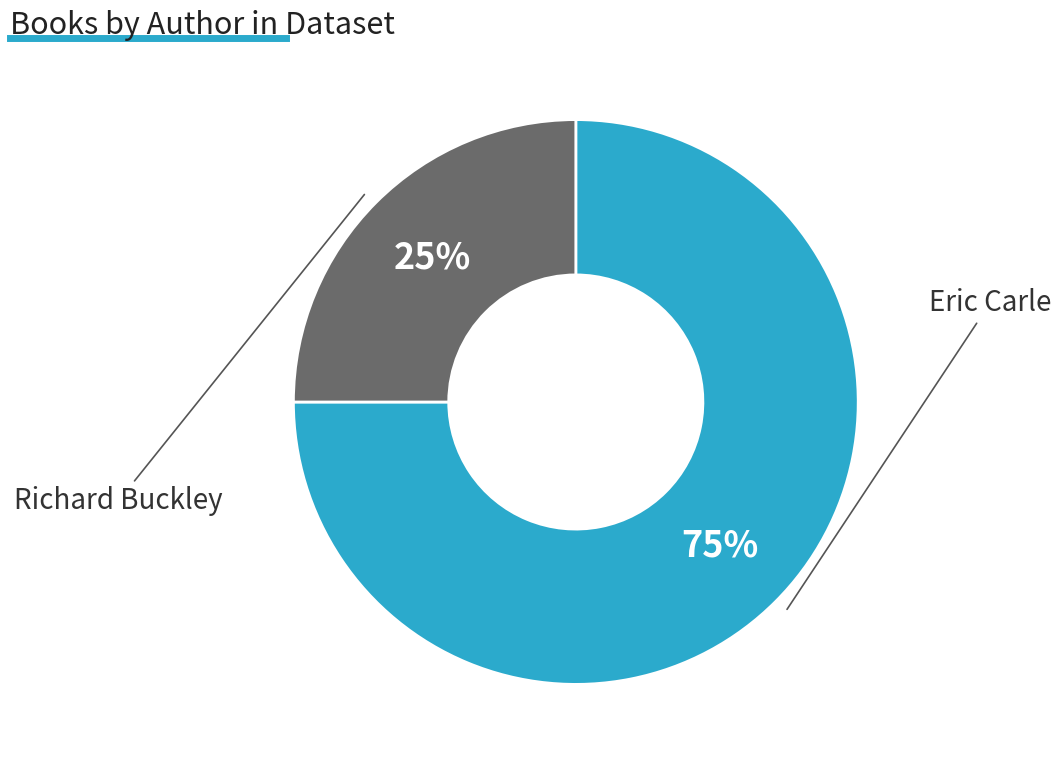

Does any single category account for the majority?

Yes